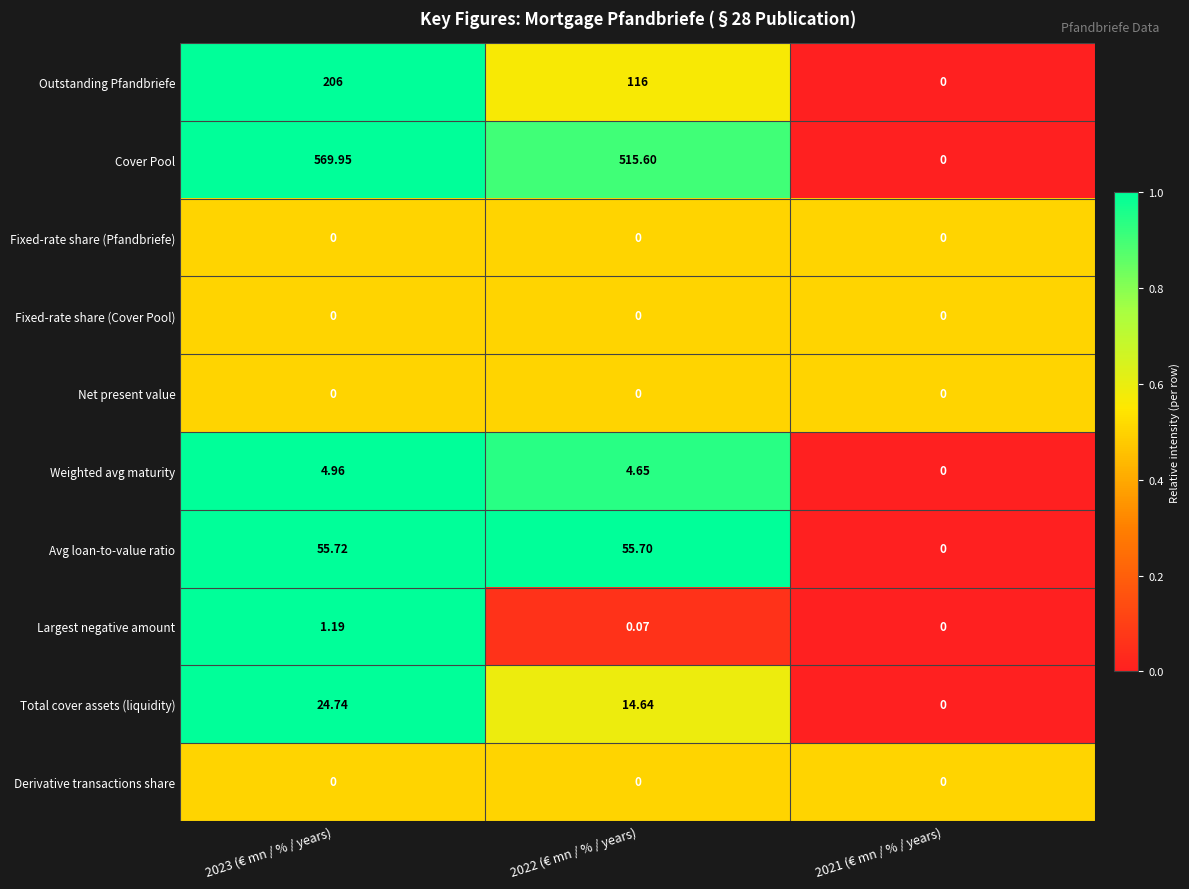

Which series has the largest total across all categories?

Cover Pool